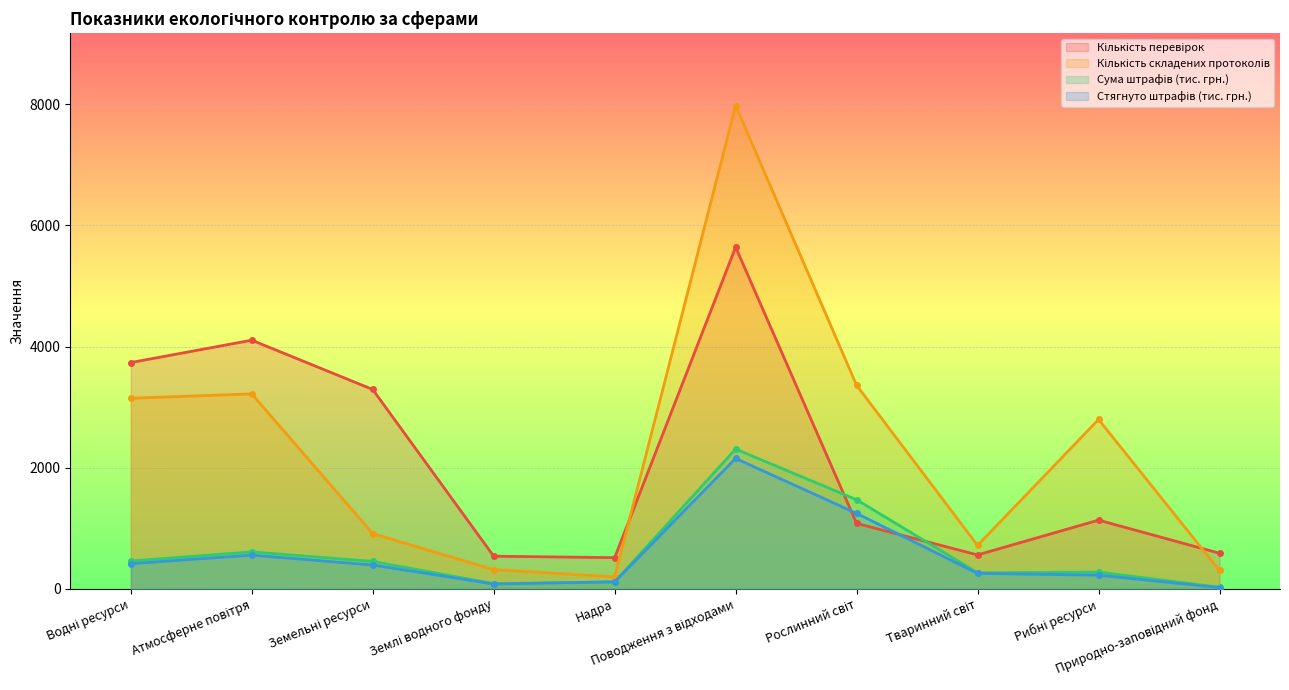

What is the approximate value of Сума штрафів (тис. грн.) at Атмосферне повітря?

611.7